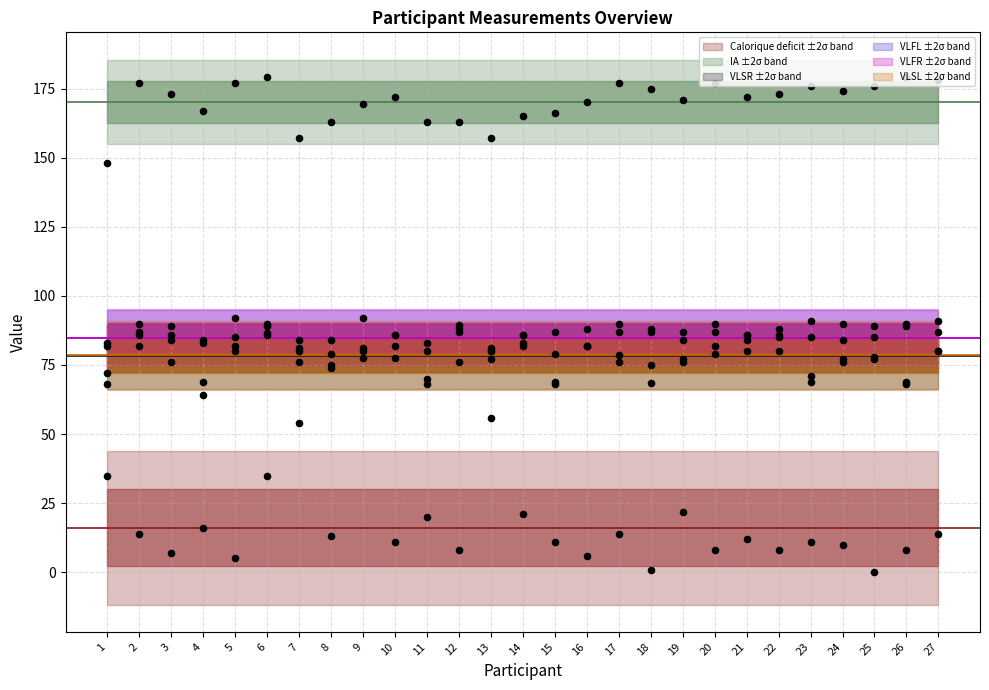

Which series contains the lowest Y value?

Calorique deficit values